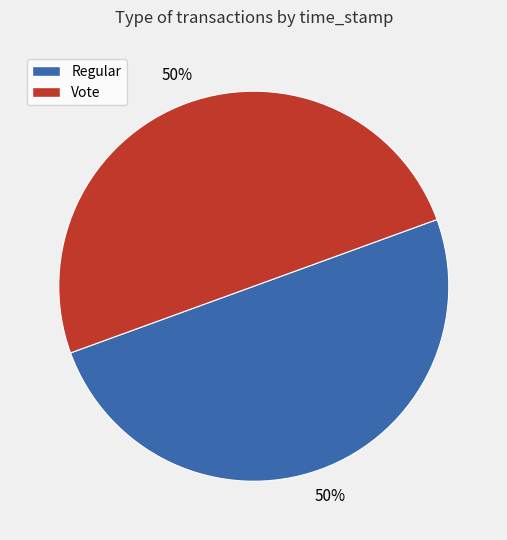

Approximately how many times larger is the value at Vote compared to Regular?

1.0